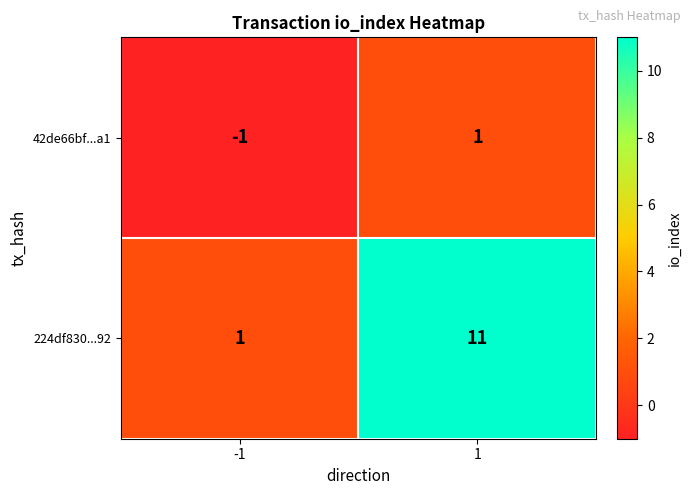

Between -1 and 1, which series saw the biggest shift?

224df830...92